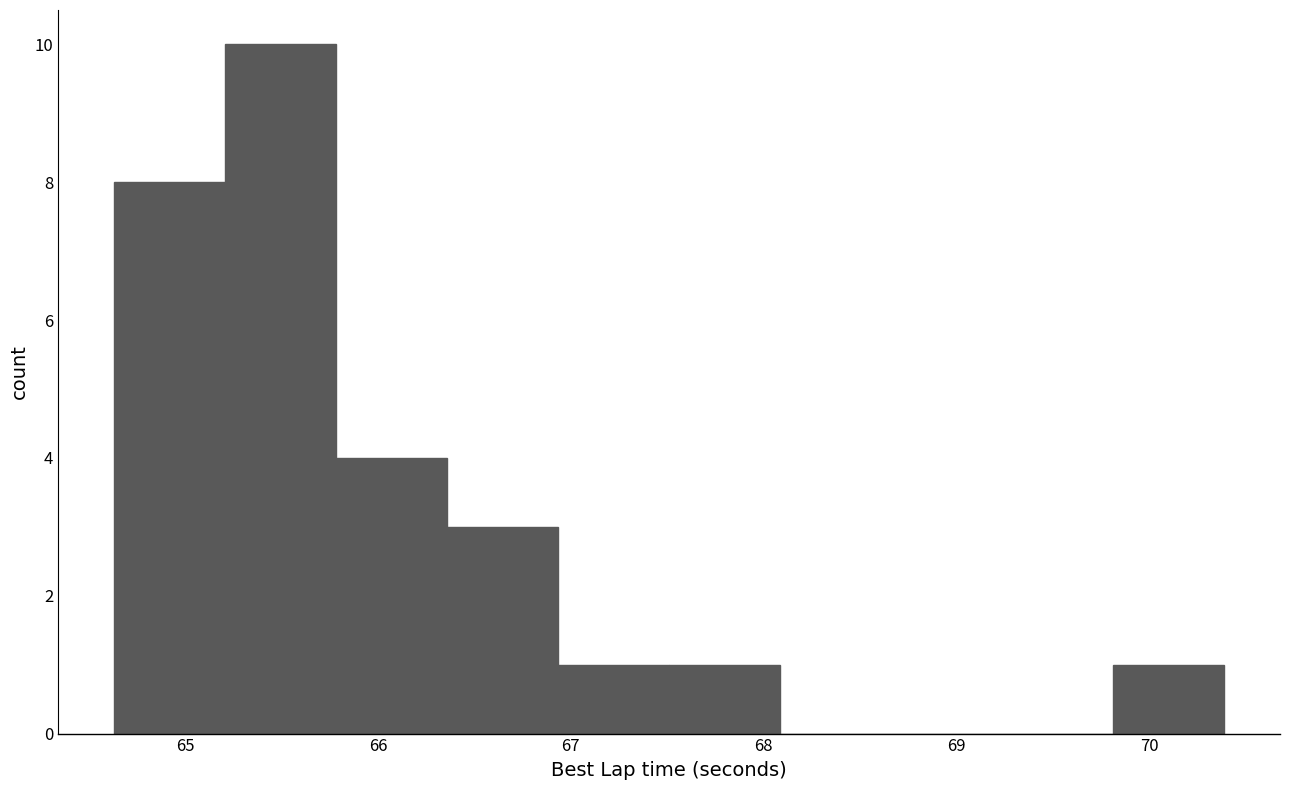

Reading left to right, list every bar in this chart as the range it spans on the x-axis followed by its height. Neither the bar edges nor the heights are printed on the chart, so give them approximately, as read against the axes.

64.6 to 65.2: 8
65.2 to 65.8: 10
65.8 to 66.4: 4
66.4 to 66.9: 3
66.9 to 67.5: 1
67.5 to 68.1: 1
68.1 to 68.7: 0
68.7 to 69.2: 0
69.2 to 69.8: 0
69.8 to 70.4: 1